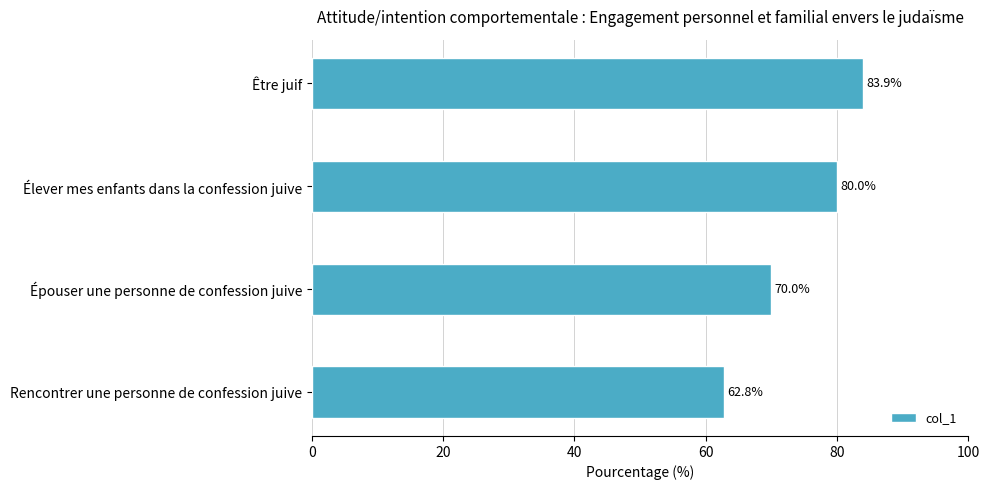

Does the chart contain stacked bars?

No